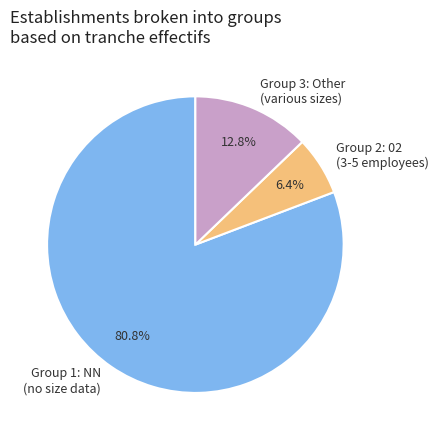

Is there any slice that represents more than half of the pie?

Yes